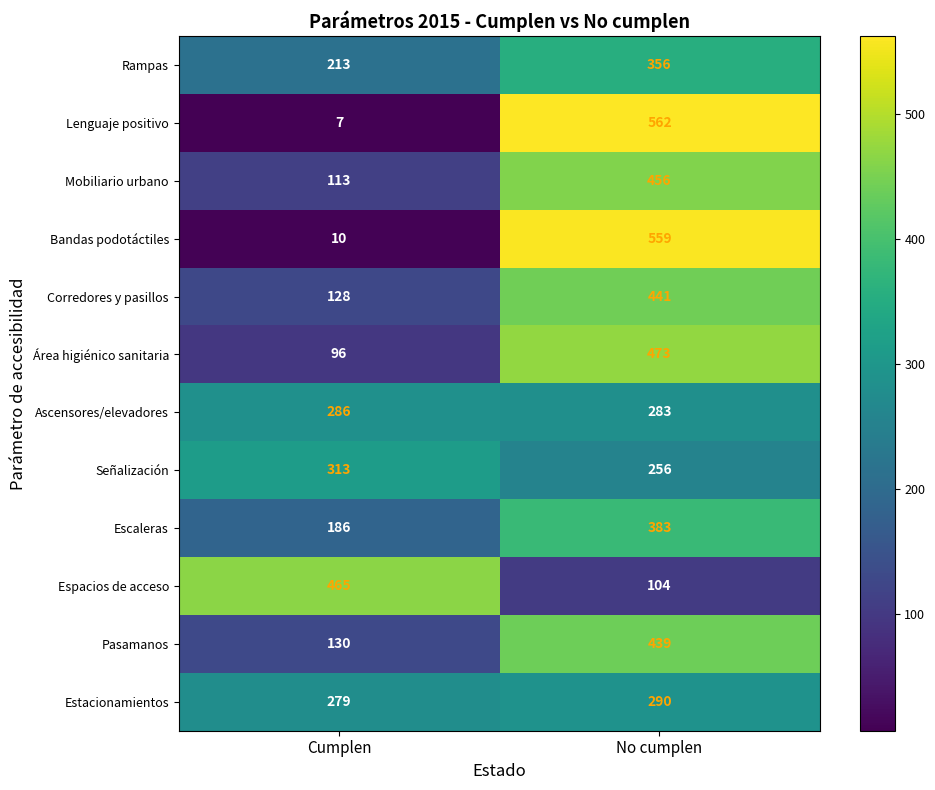

At how many categories does at least one series exceed 377?

2